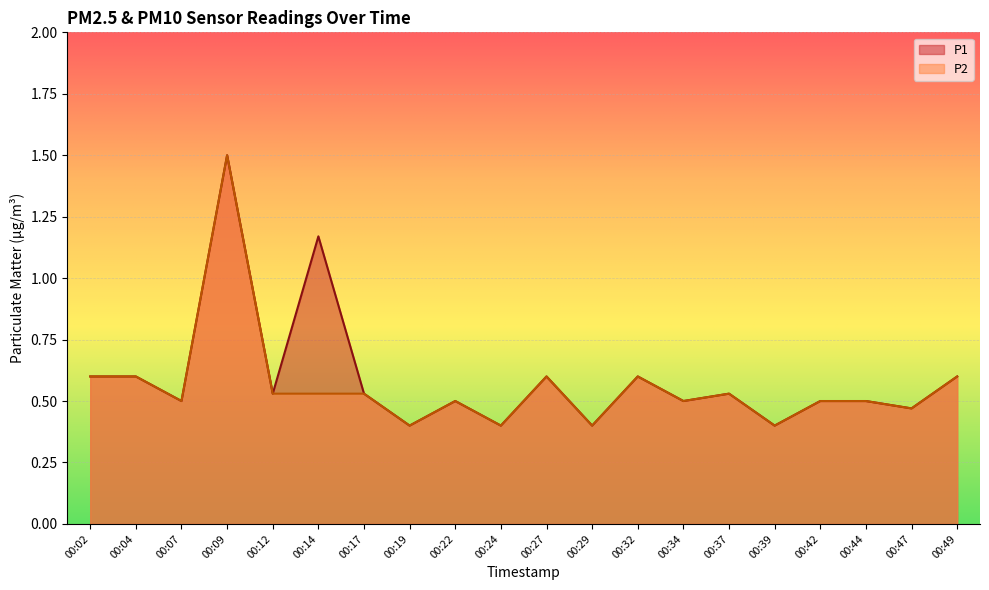

List the series in order of their peak value, highest first.

P1, P2